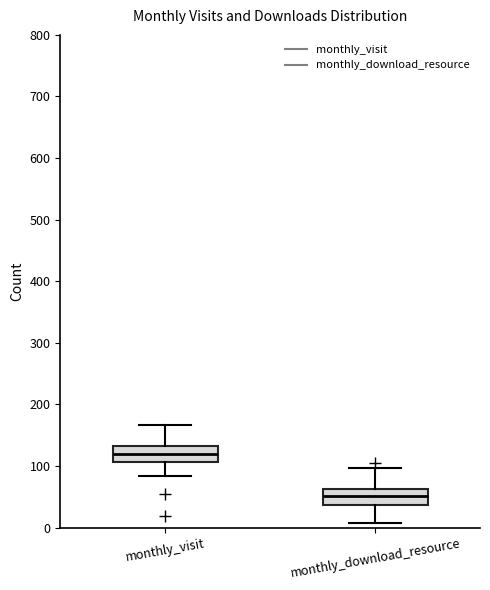

Reading left to right, transcribe this box plot: for each box, give where its median line is, the range the box spans, and where its two whiskers end, as read against the y-axis. The values are not printed on the chart, so give them approximately, as read against the axis.

monthly_visit: median 120, box 110 to 130, whiskers 80 to 170
monthly_download_resource: median 50, box 40 to 60, whiskers 10 to 100